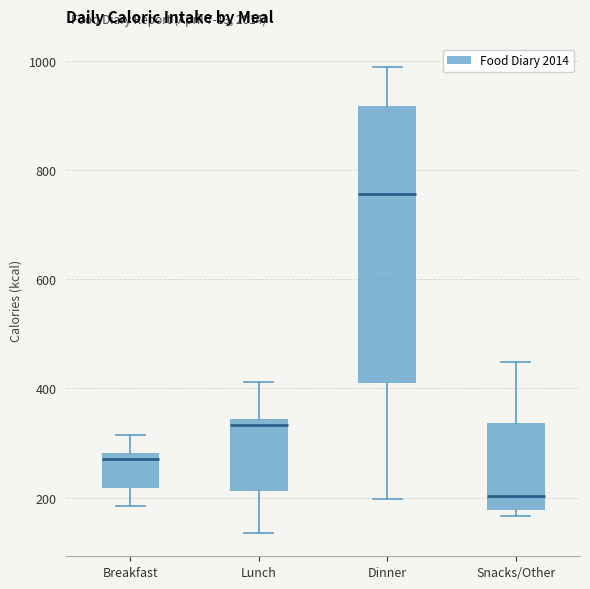

Where does the upper whisker of the box for Breakfast end on the y-axis? The values are not printed on the chart, so give them approximately, as read against the axis.

320